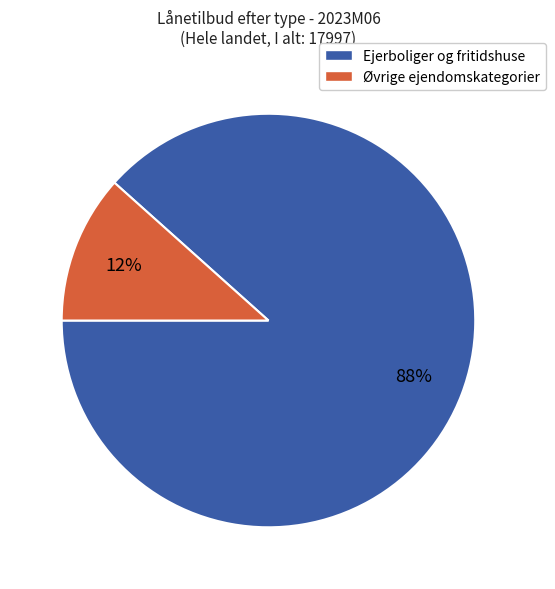

Is the sum of Ejerboliger og fritidshuse and Øvrige ejendomskategorier greater than half?

Yes